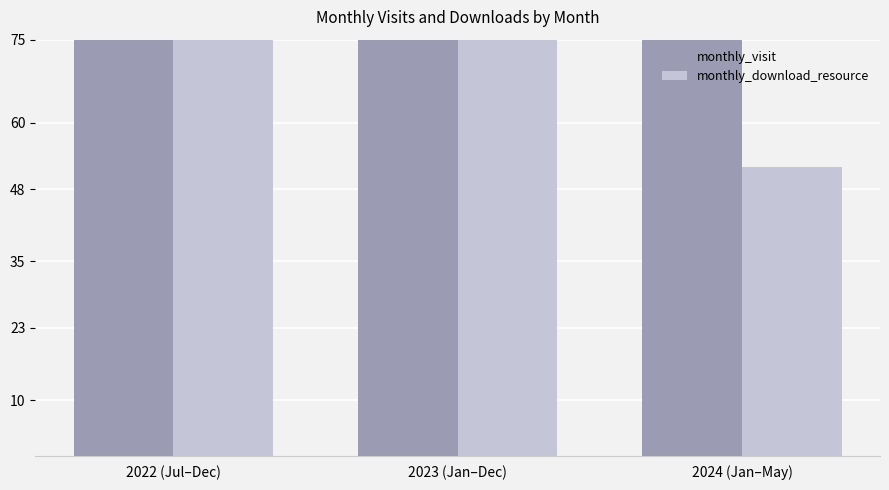

What is the greatest value displayed?

399